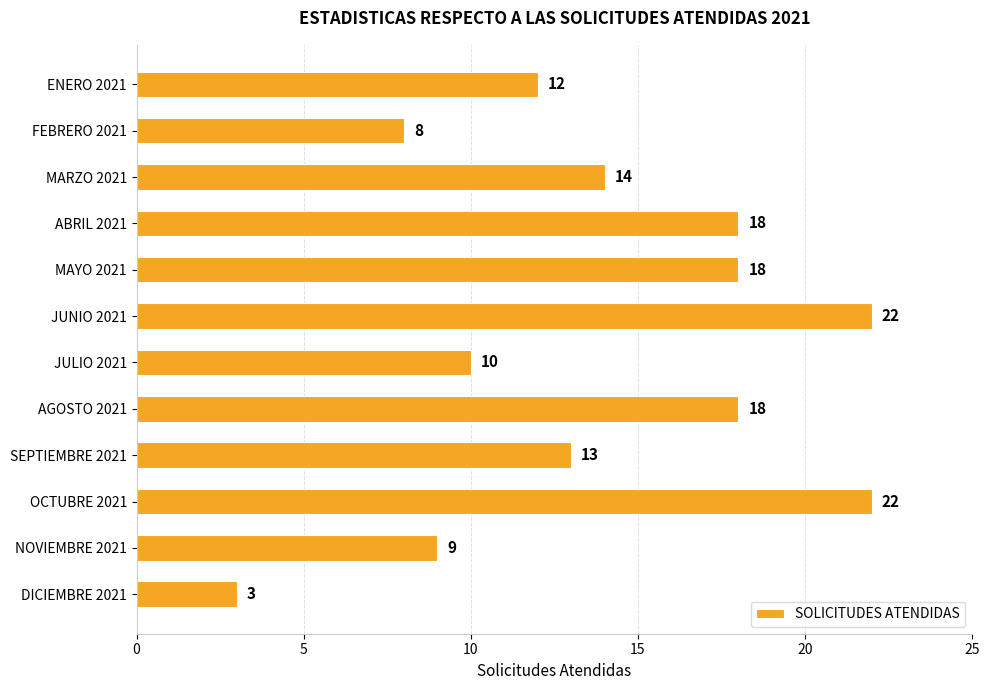

What is the smallest value displayed?

3